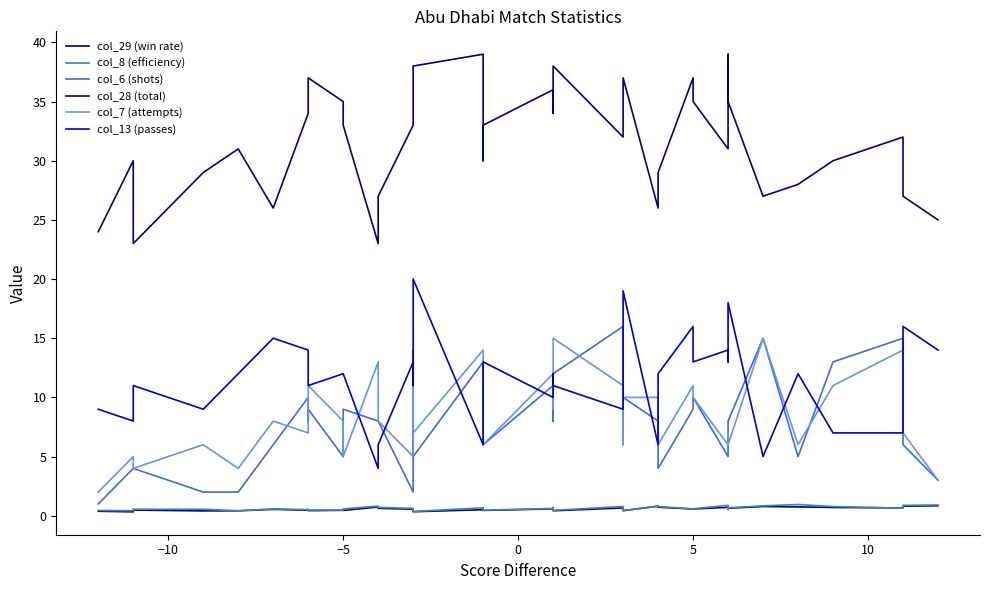

True or false: col_8 (efficiency) has a value of 0.4 at −10.

True